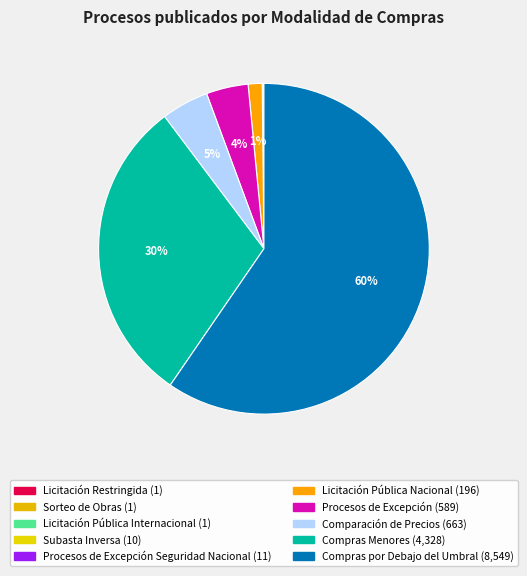

Which category has the smallest portion of the pie?

Licitación Restringida